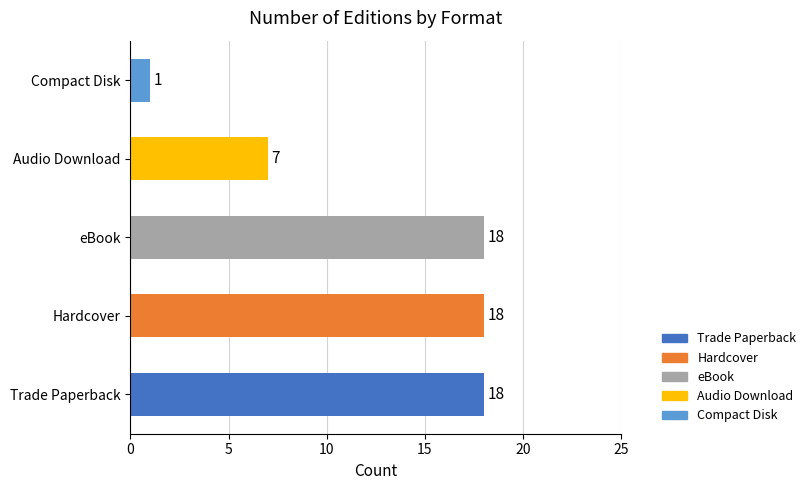

Rank the categories by value from highest to lowest.

Trade Paperback, Hardcover, eBook, Audio Download, Compact Disk